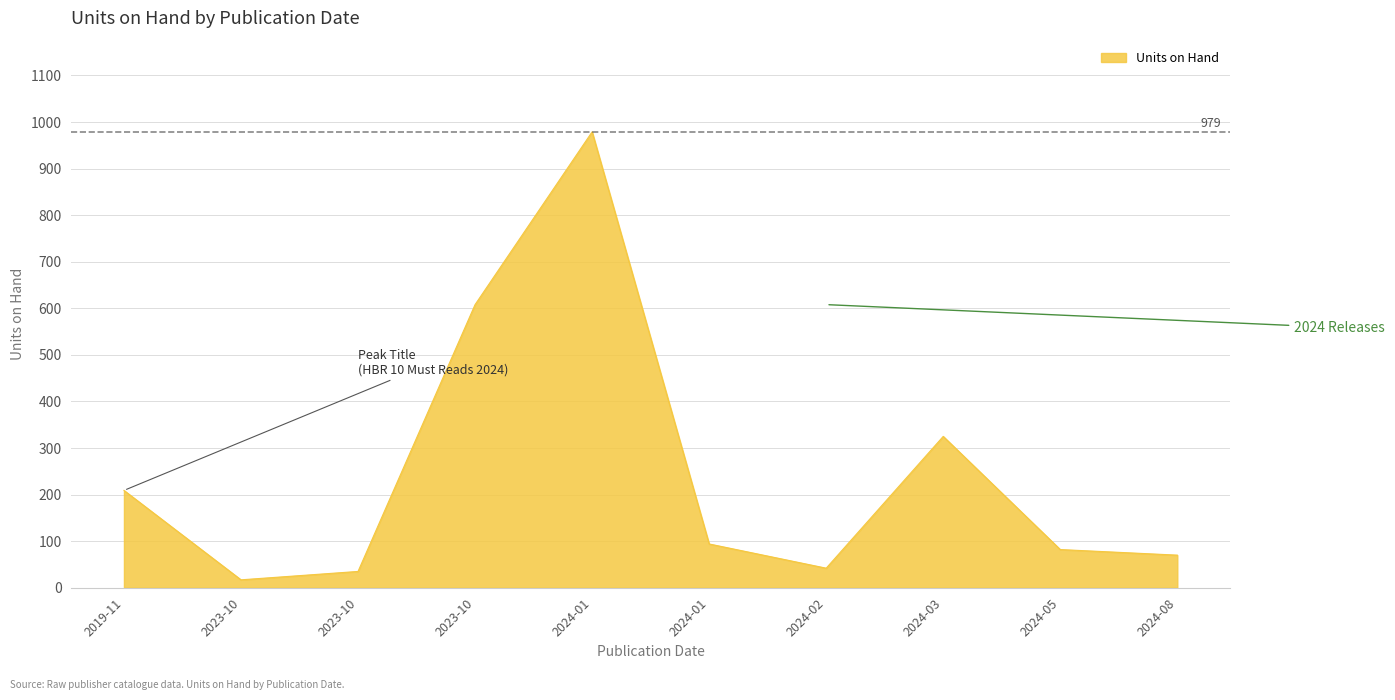

How many lines are shown in the chart?

1